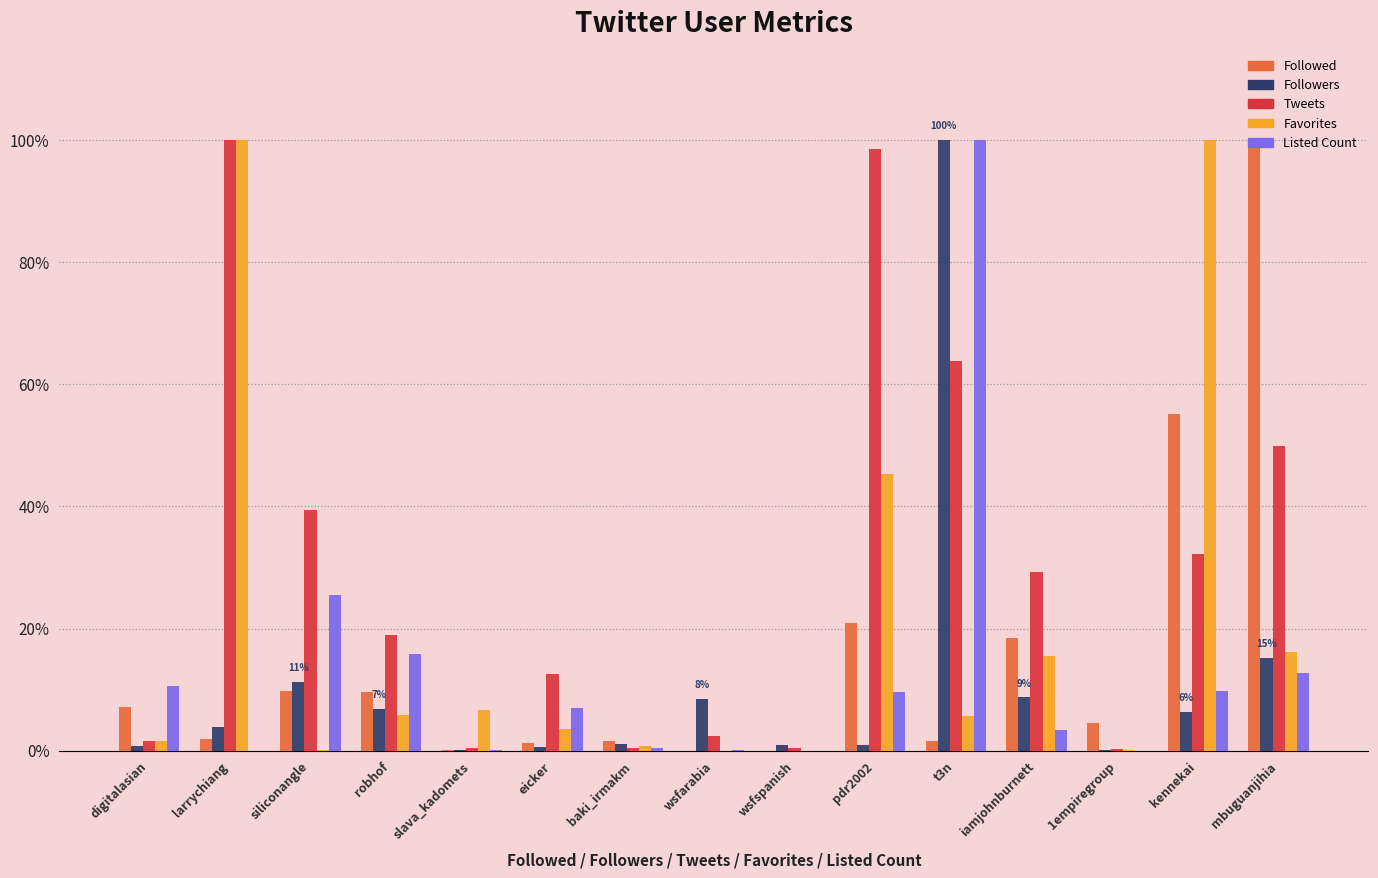

The value of Followed at pdr2002 is 36.5. True or false?

False